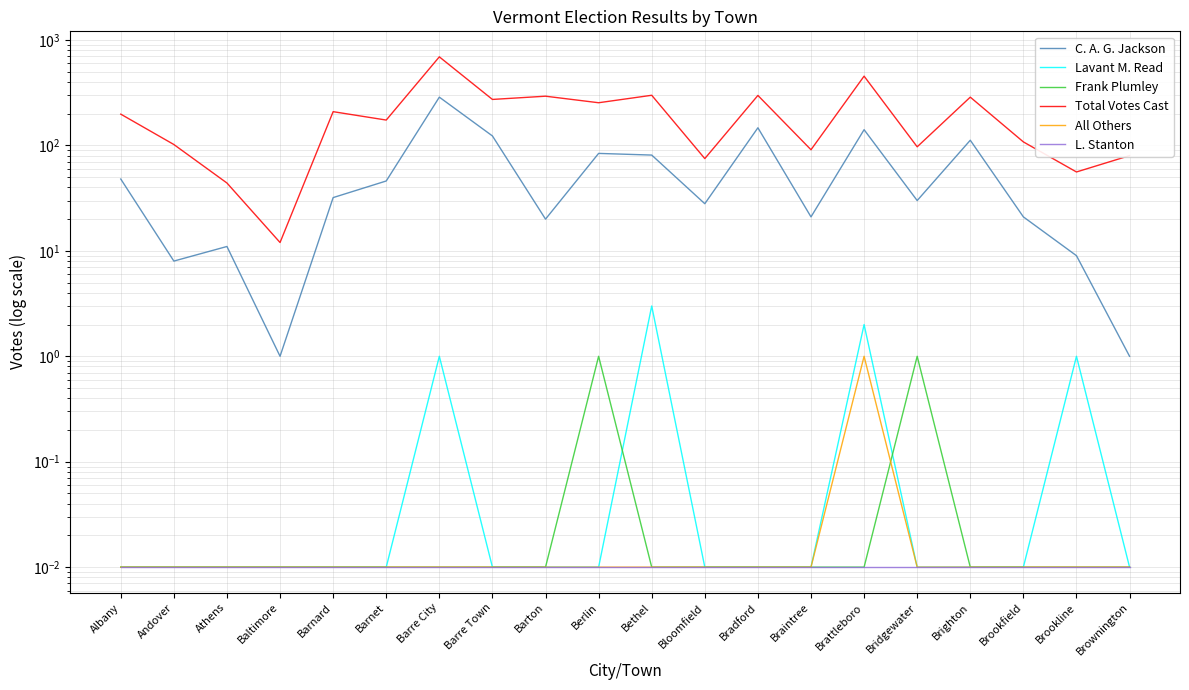

Is this an area chart (filled region under the line)?

No